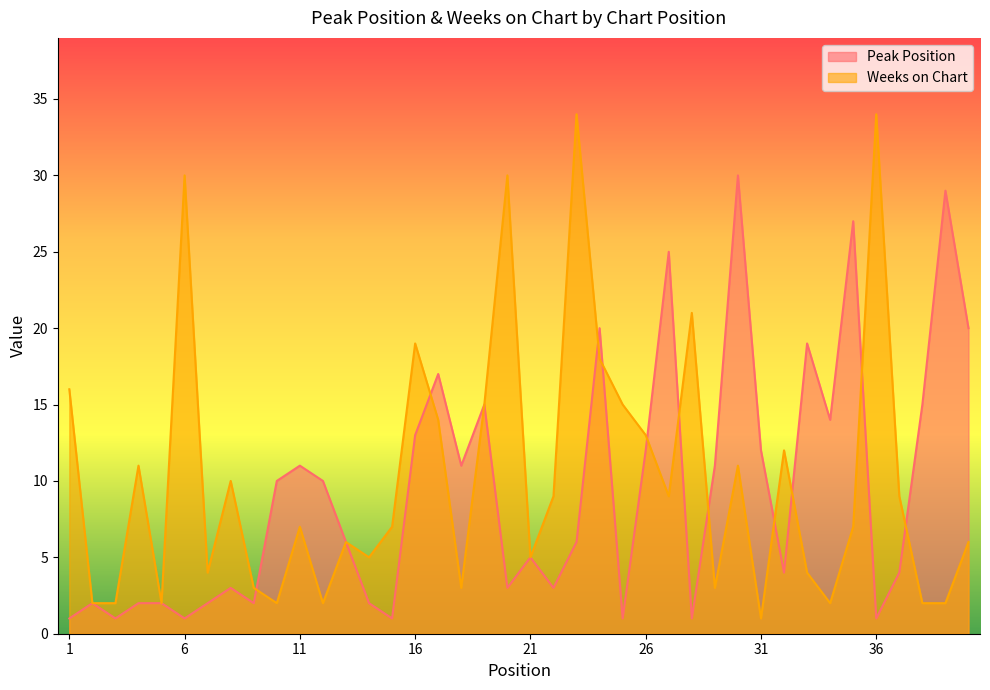

What is the difference between the maximum and second lowest values in the Weeks on Chart series?

32